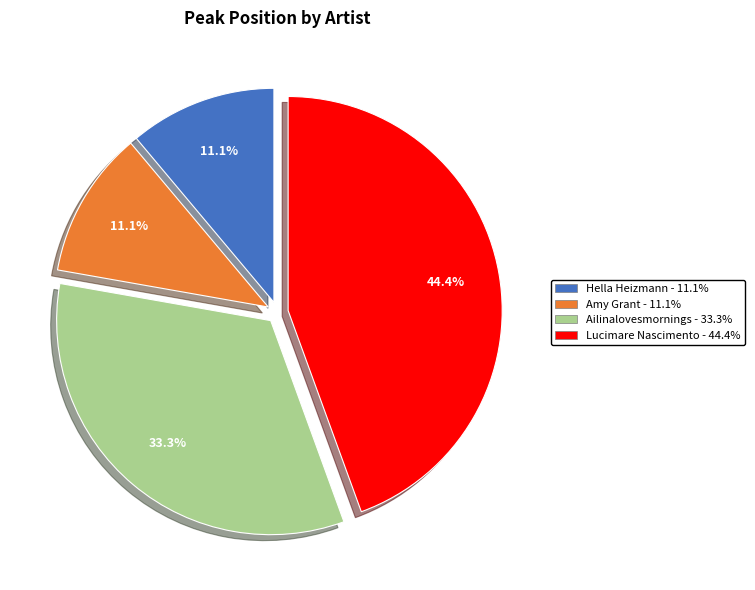

True or false: Hella Heizmann accounts for 11% of the total.

True